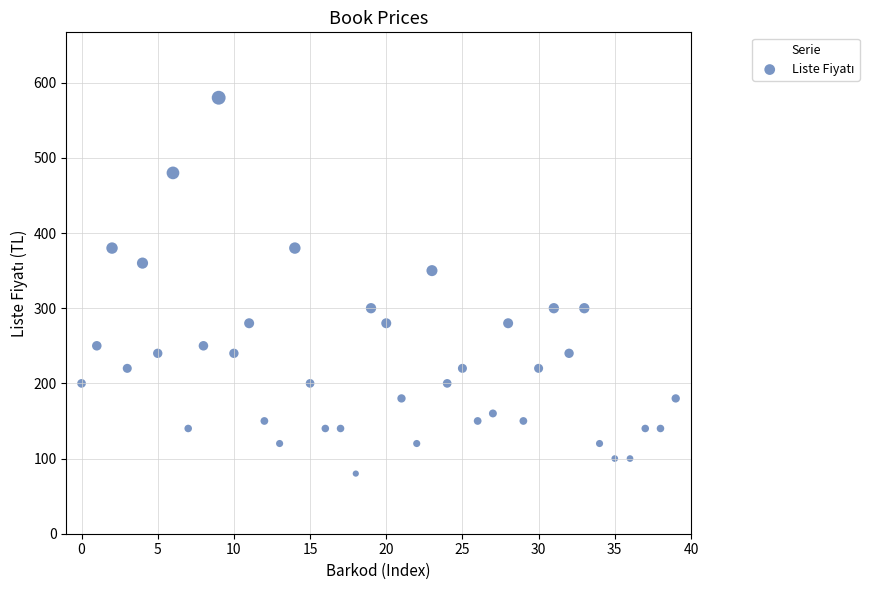

What Y value in the scatter plot is closest to 330?

350